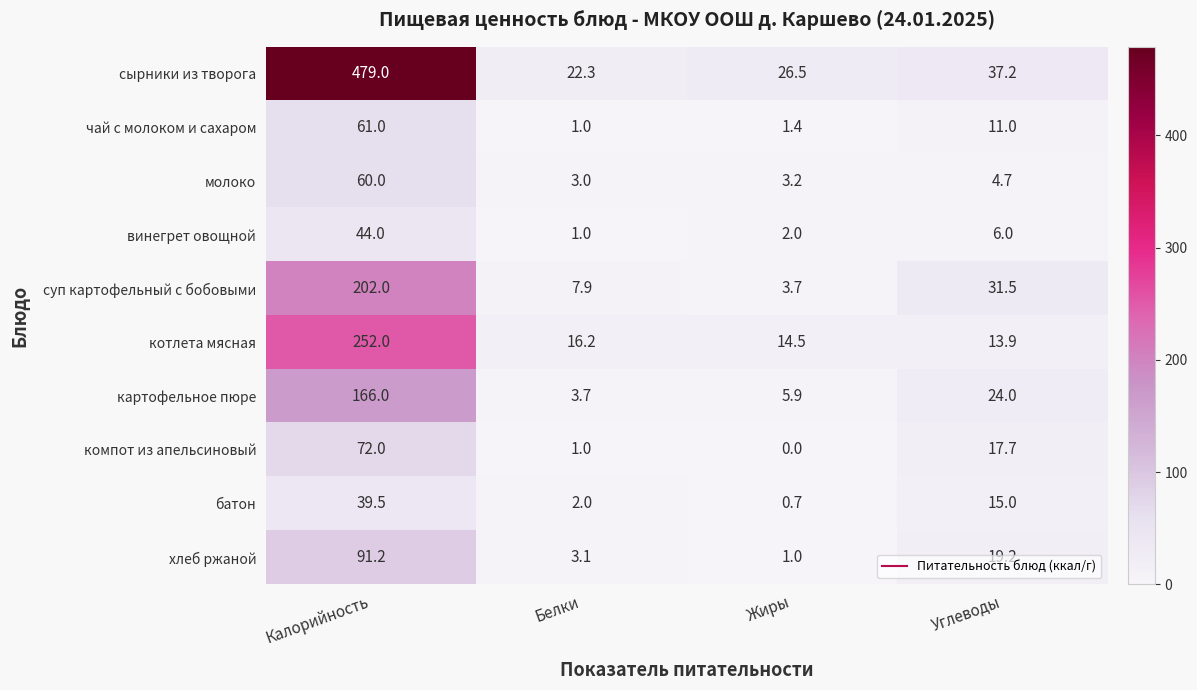

What is the spread (max minus min) of values at Белки?

21.3